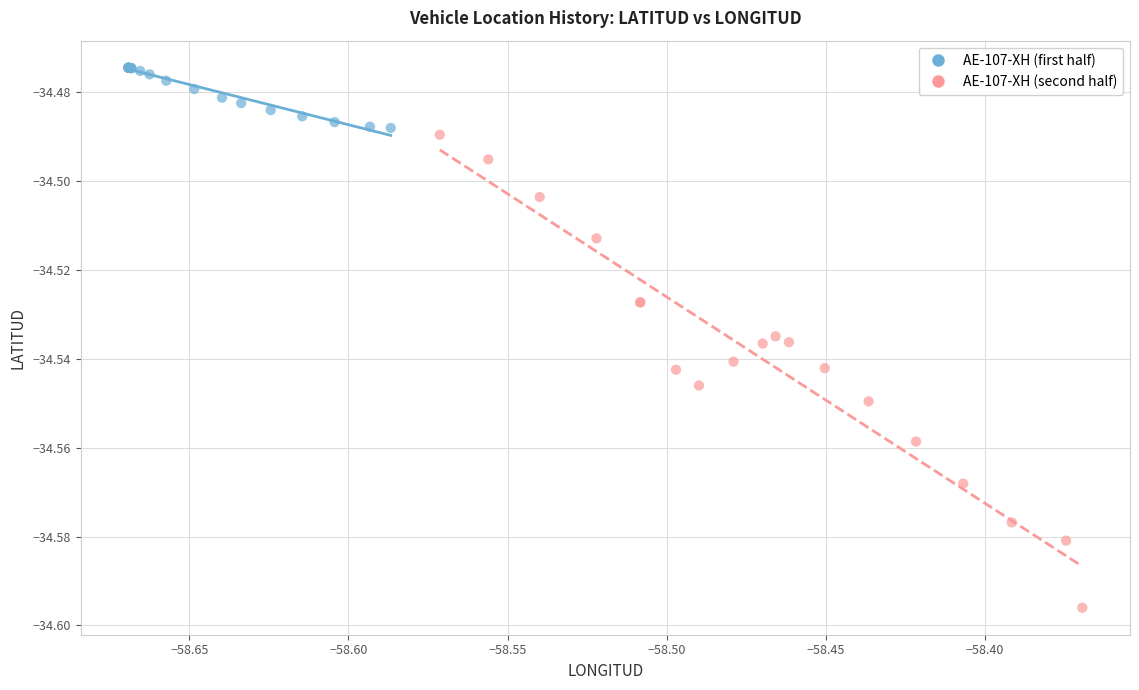

Which series contains the lowest Y value?

AE-107-XH (second half)